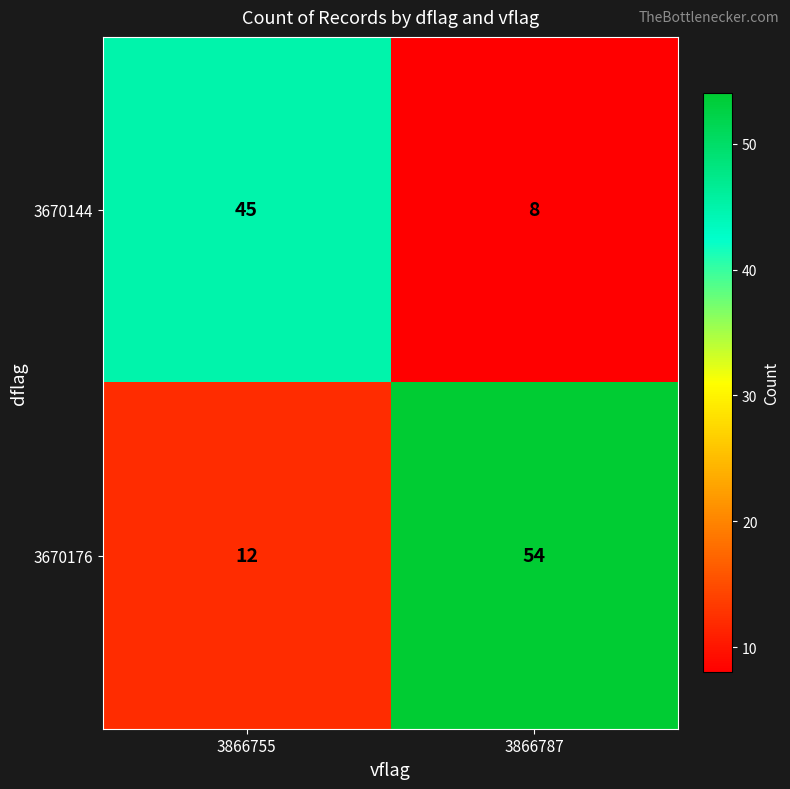

The value of 3670176 at 3866787 is 54. True or false?

True